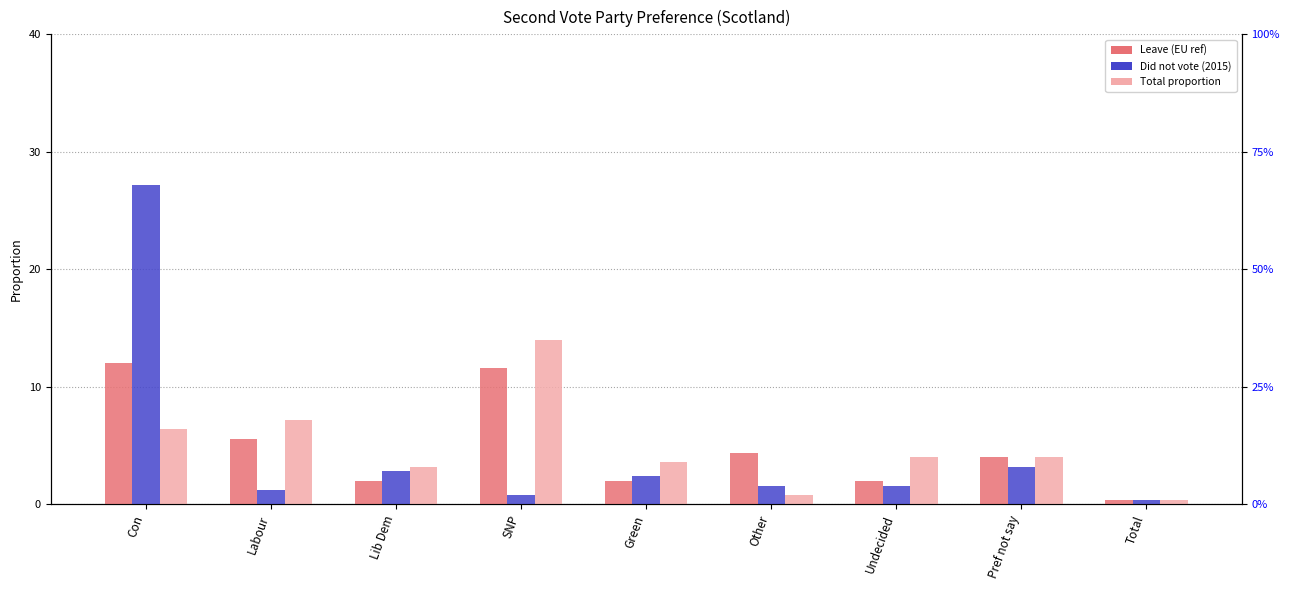

What is the difference between the Did not vote (2015) values at Labour and Con?

26.0